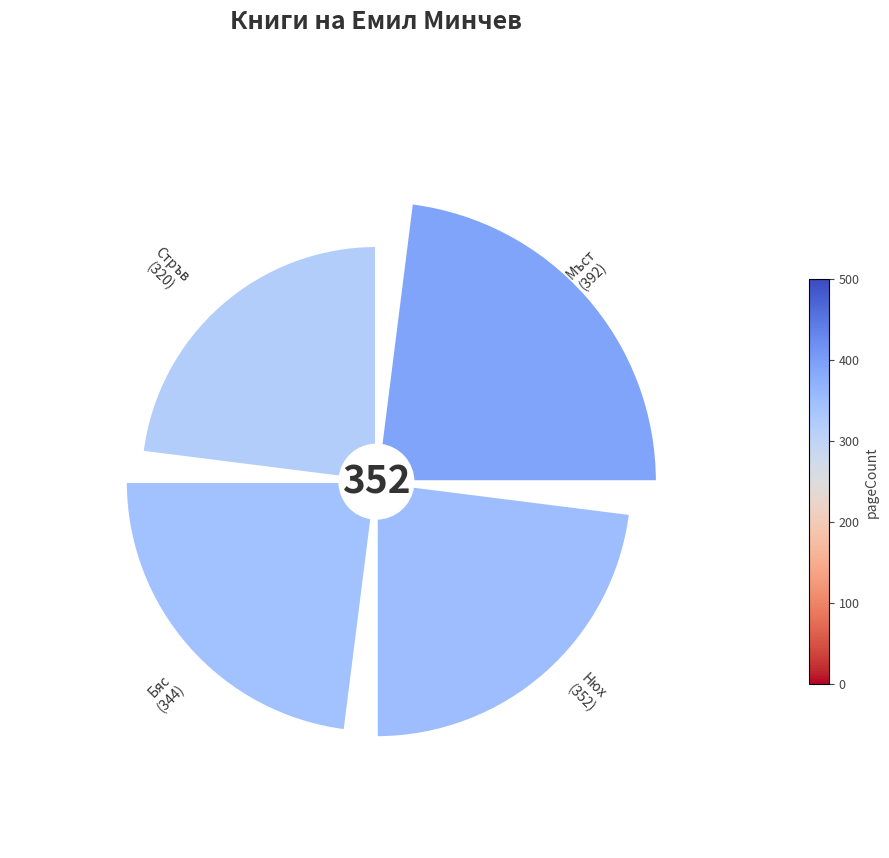

To the nearest percent, what portion does 3 represent?

25%